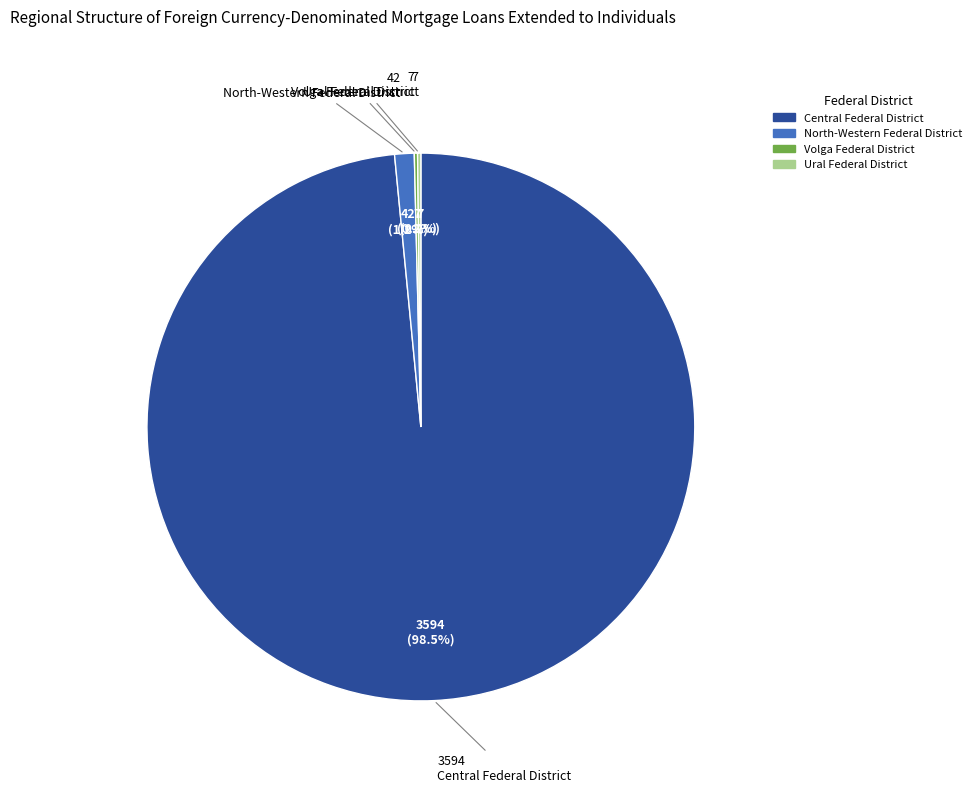

Which slice is the largest?

Central Federal District